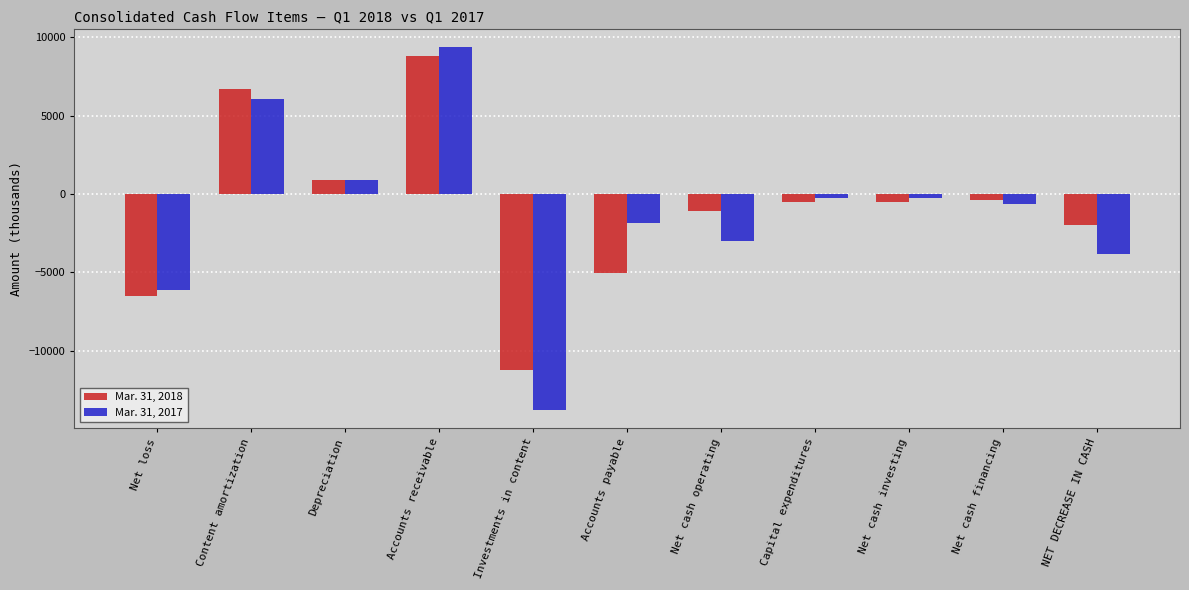

What is the highest value of the Mar. 31, 2018 series?

8799